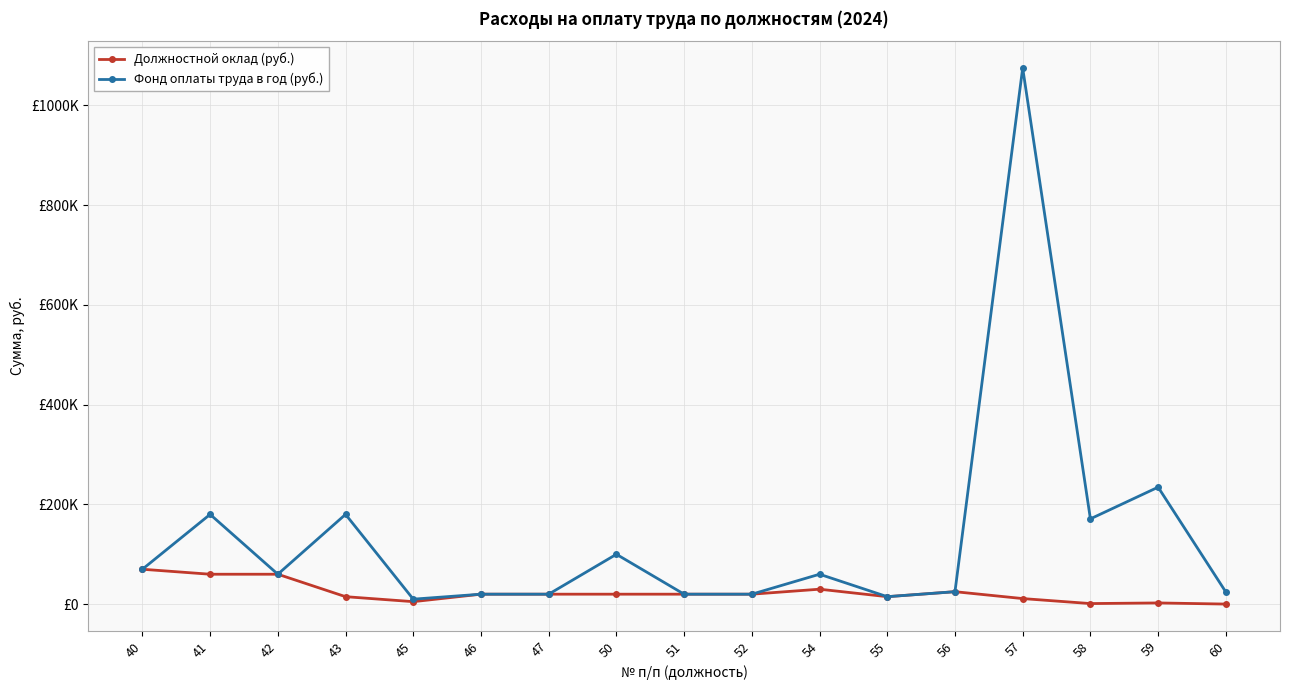

Which category has the highest value across all series?

57